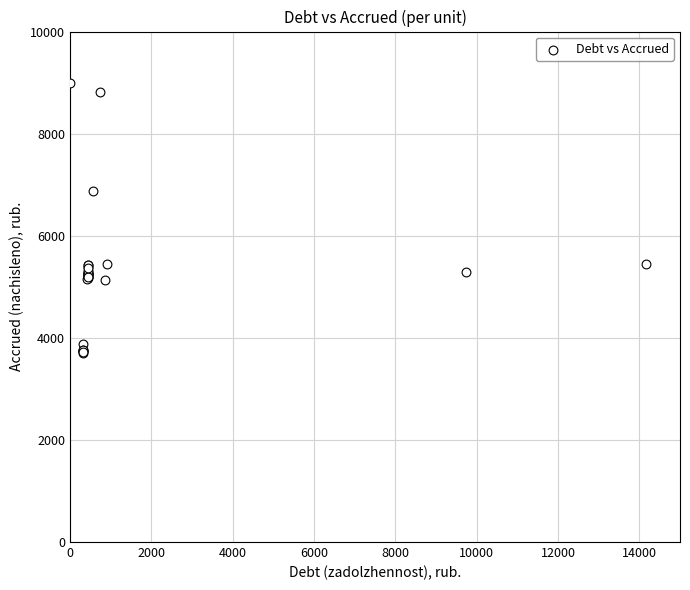

What Y value in the scatter plot is closest to 6353?

6882.4